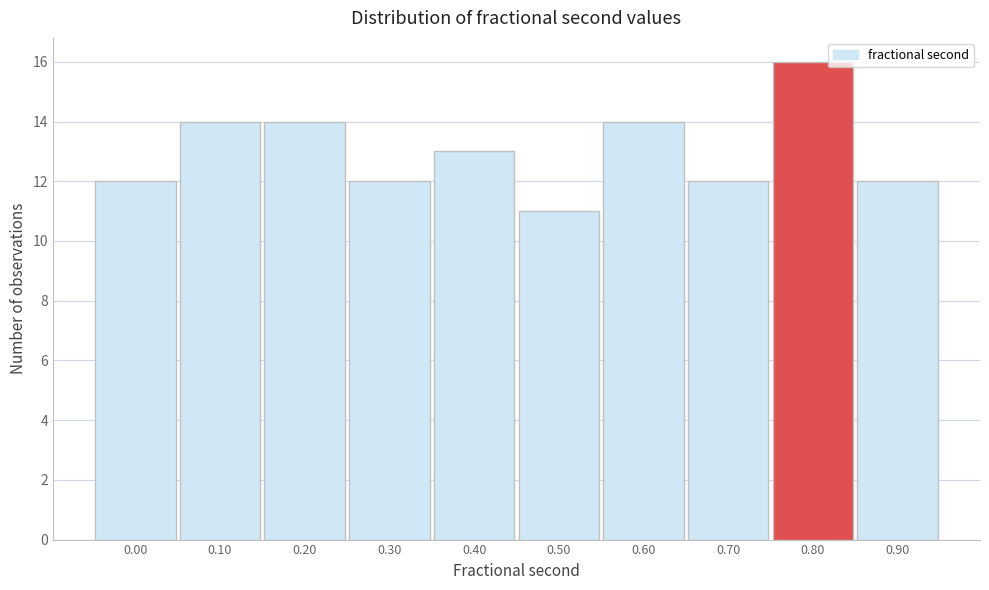

Reading left to right, extract all data points from this chart.

12	14	14	12	13	11	14	12	16	12